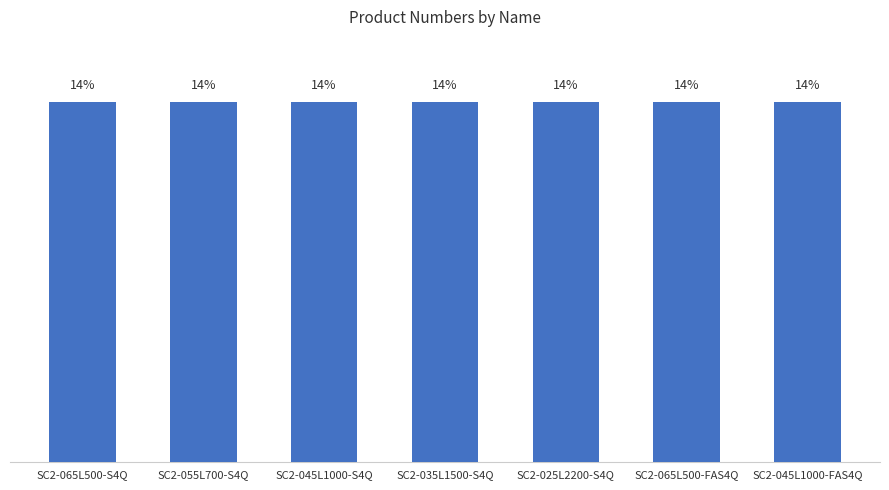

What position from the right is SC2-055L700-S4Q?

6